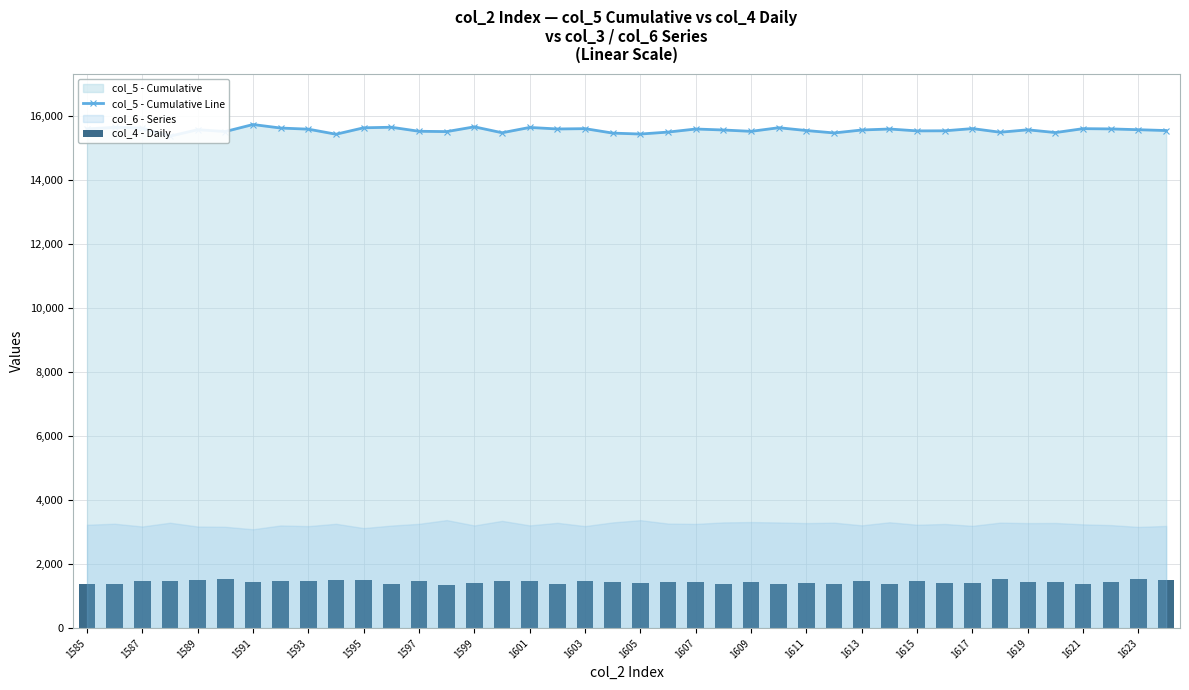

Which series has the widest spread of values?

col_5 - Cumulative Line